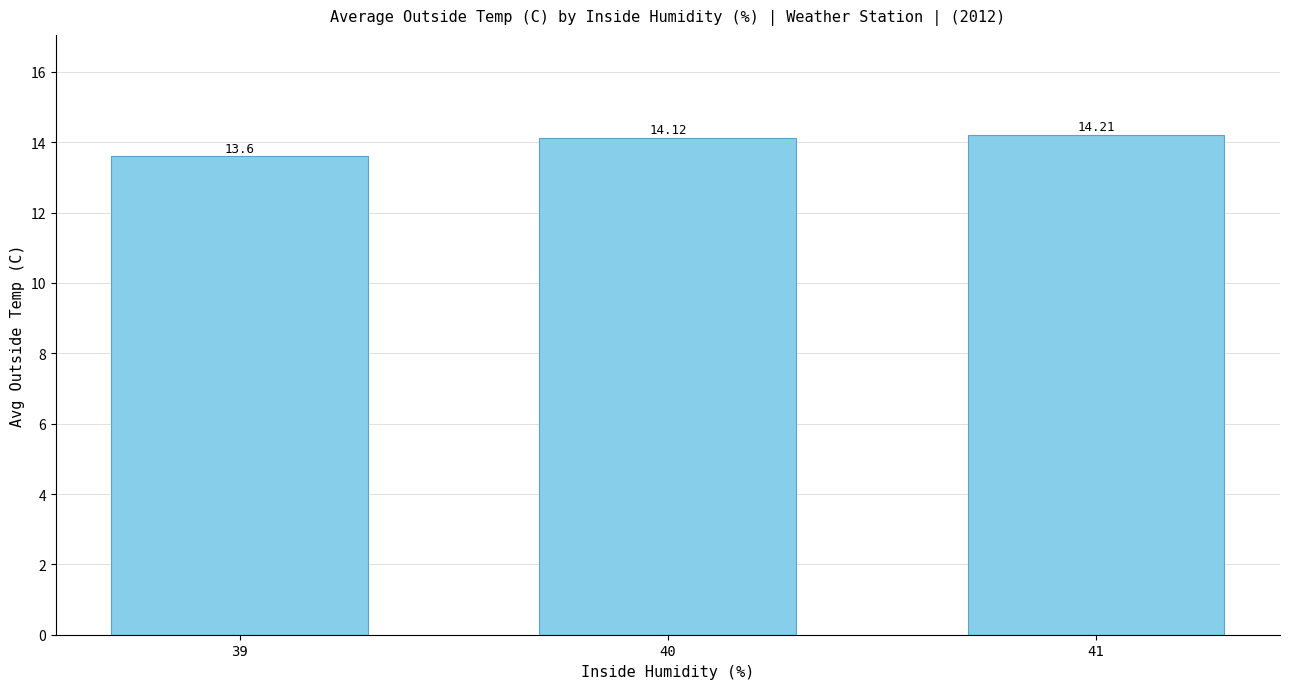

What is the change in value from 39 to 40?

+0.5